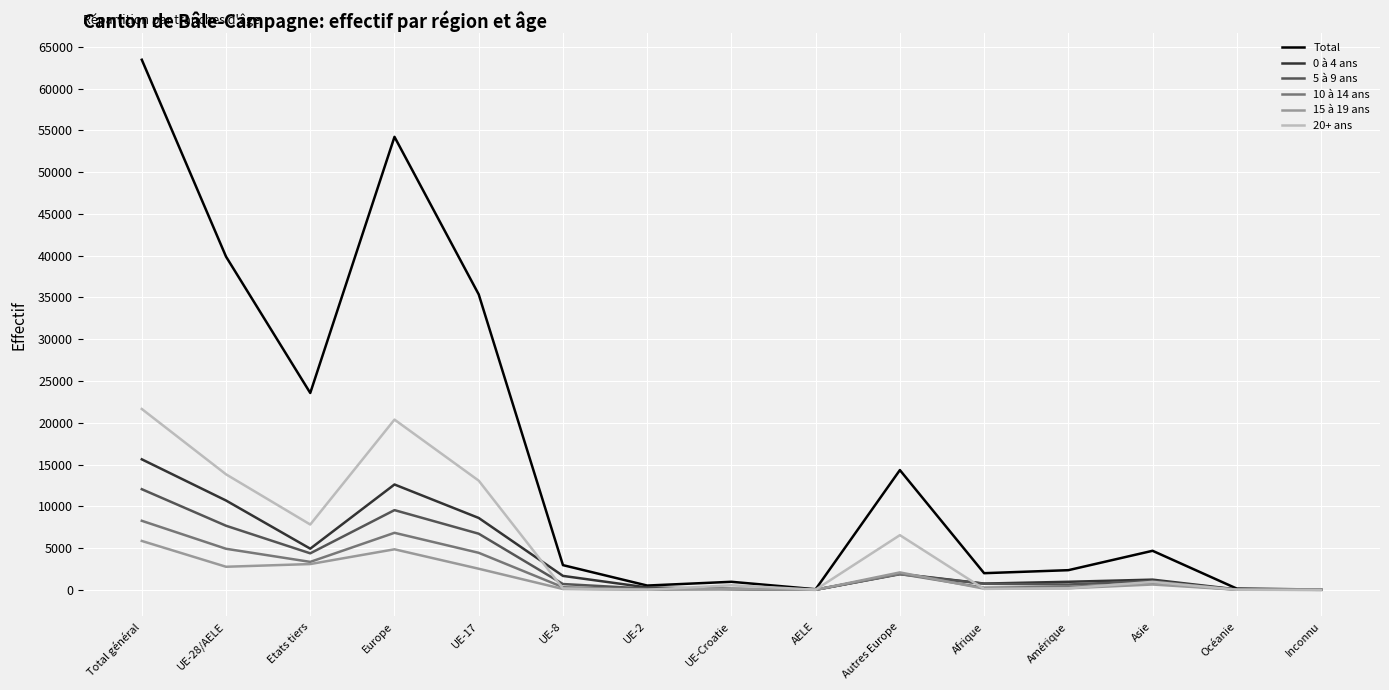

The value of Total at Total général is 100093. True or false?

False